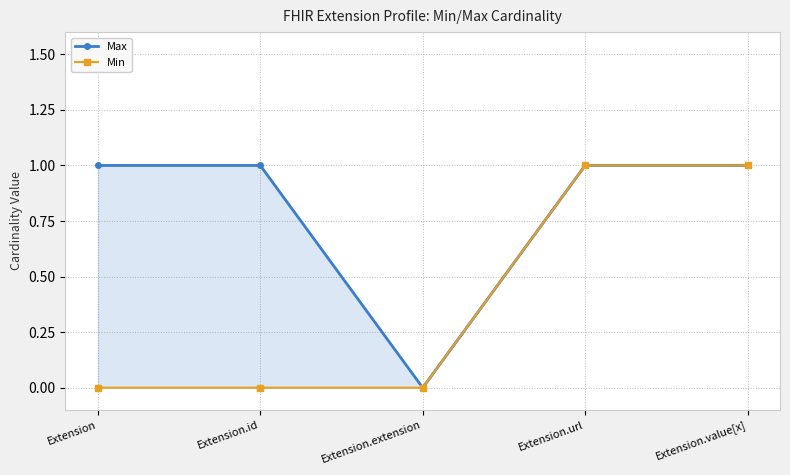

What is the sum of all Max values?

4